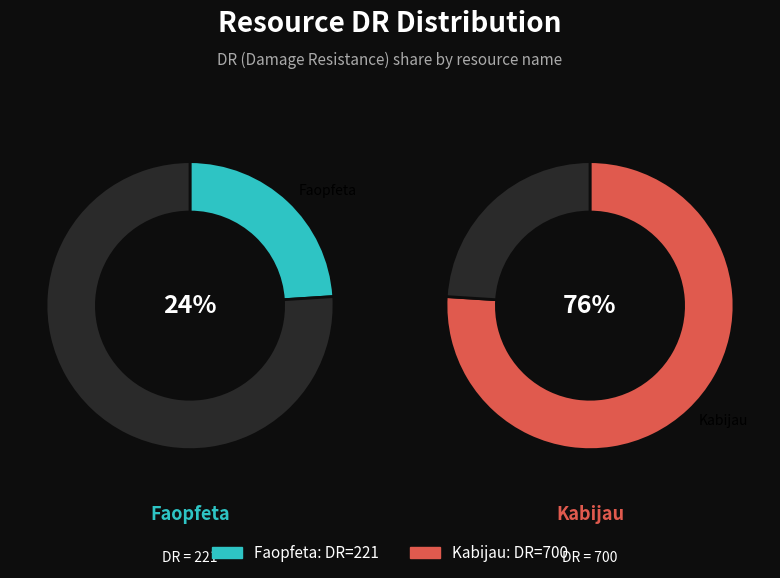

How many segments does this pie chart have?

2